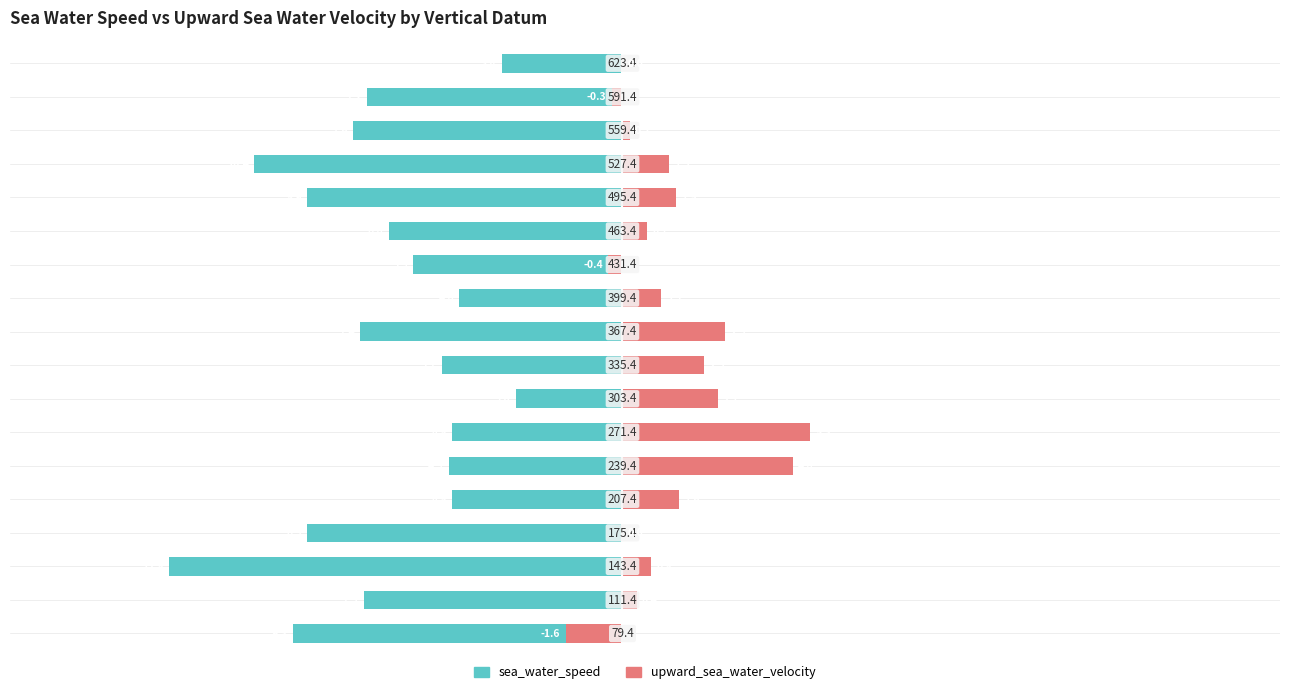

List the series in order of their peak value, lowest first.

sea_water_speed, upward_sea_water_velocity